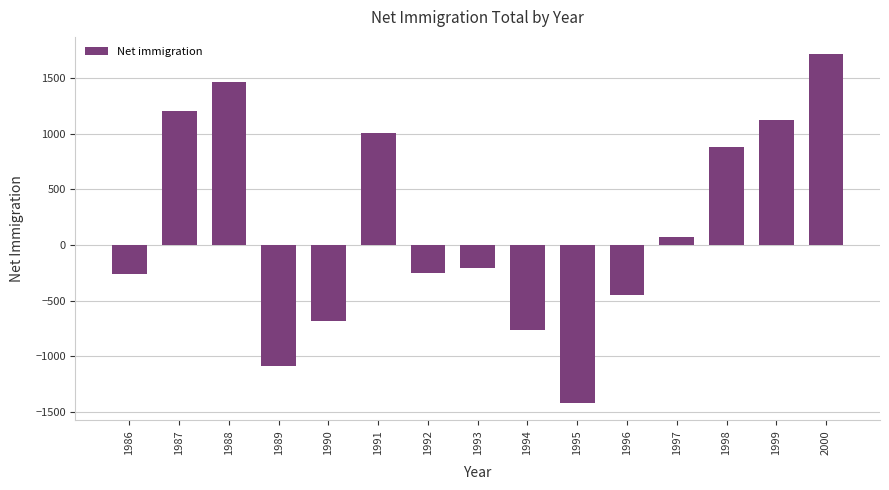

True or false: the data shows -446 at 1996.

True